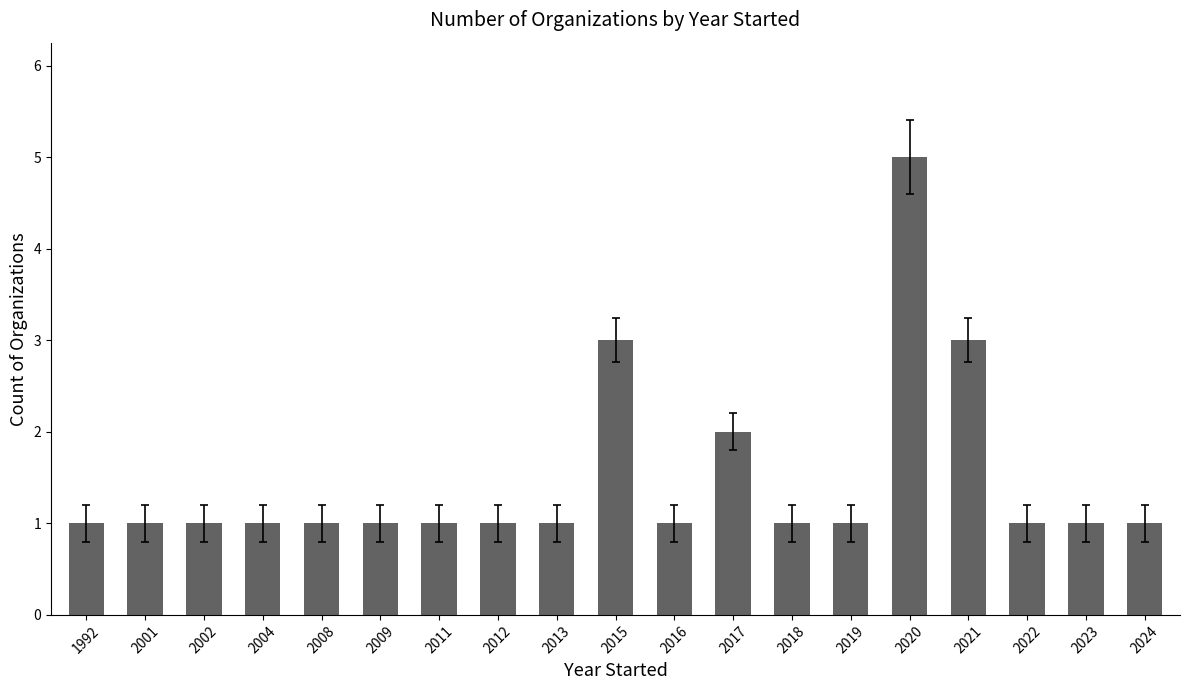

Reading left to right, list all the values displayed in this chart.

1	1	1	1	1	1	1	1	1	3	1	2	1	1	5	3	1	1	1